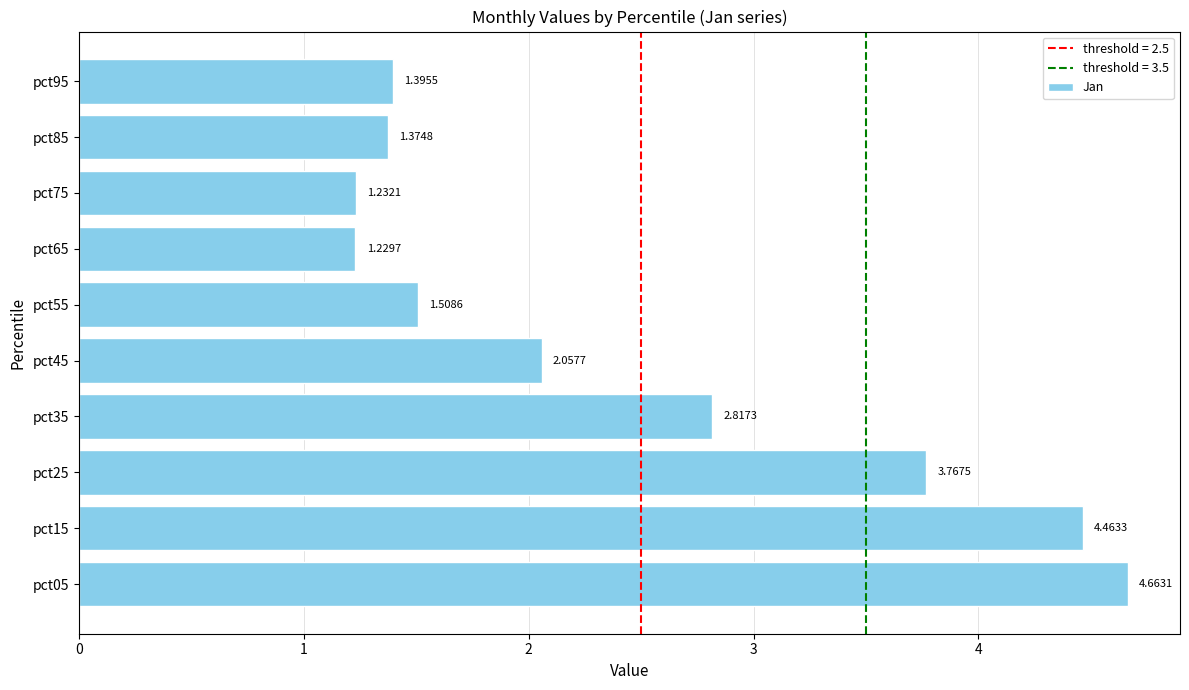

What is the average value?

2.5